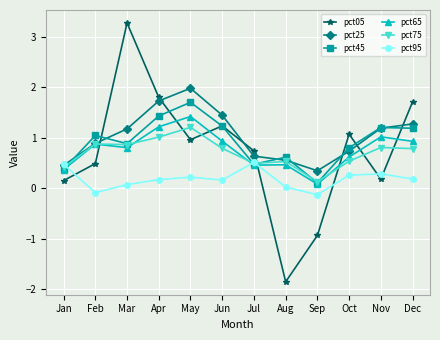

Is the value of pct45 at Feb greater than the value of pct65 at Aug?

Yes